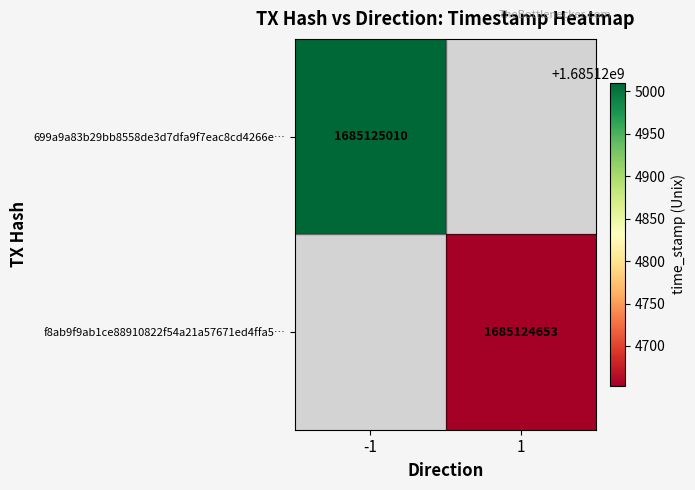

Reading left to right, what are all the values shown in this chart?

699a9a83b29bb8558de3d7dfa9f7eac8cd4266e: -1	1685125010
f8ab9f9ab1ce88910822f54a21a57671ed4ffa5: 1	1685124653